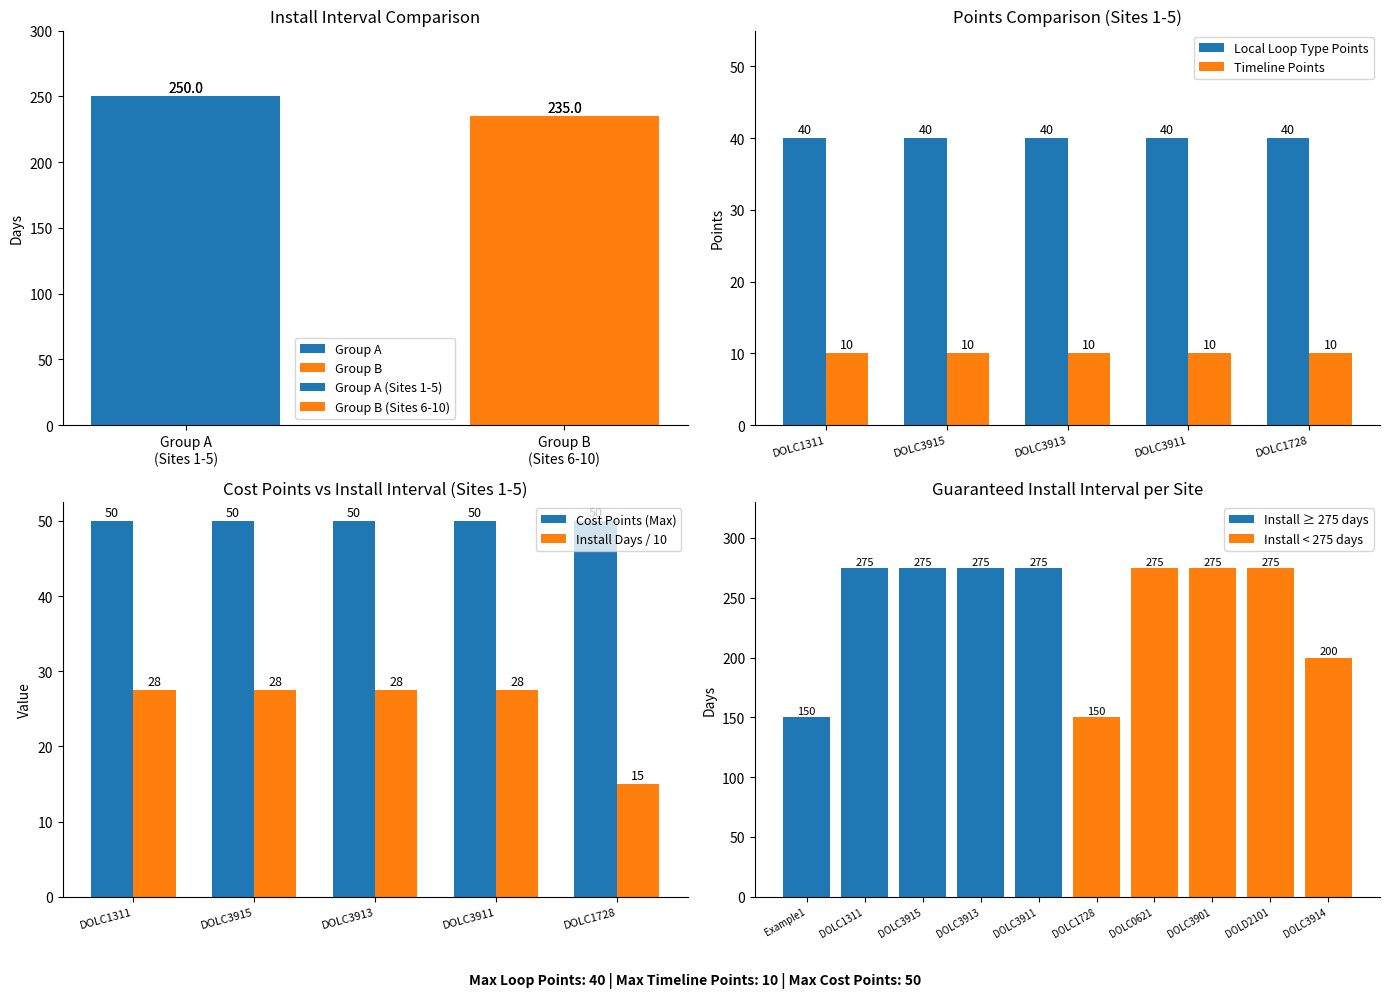

What is the minimum value shown in the chart?

10.0